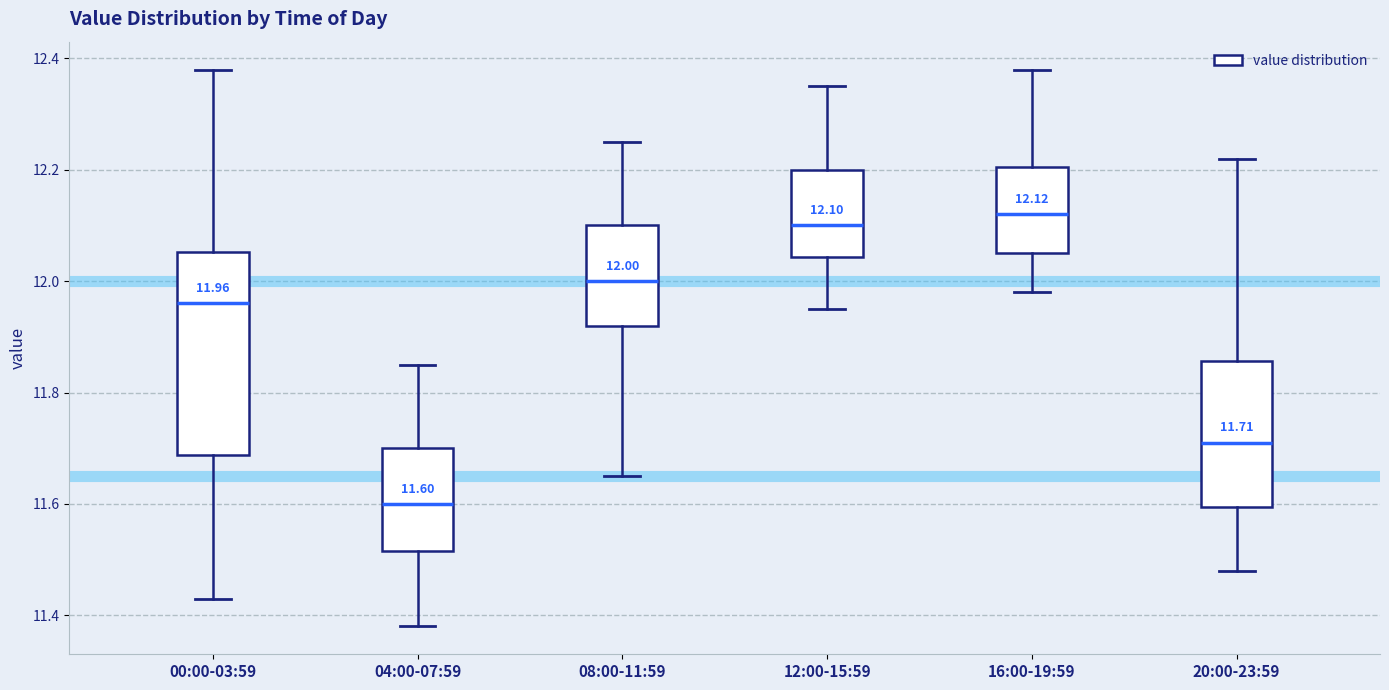

Which box is the tallest, from its lower edge to its upper edge?

00:00-03:59